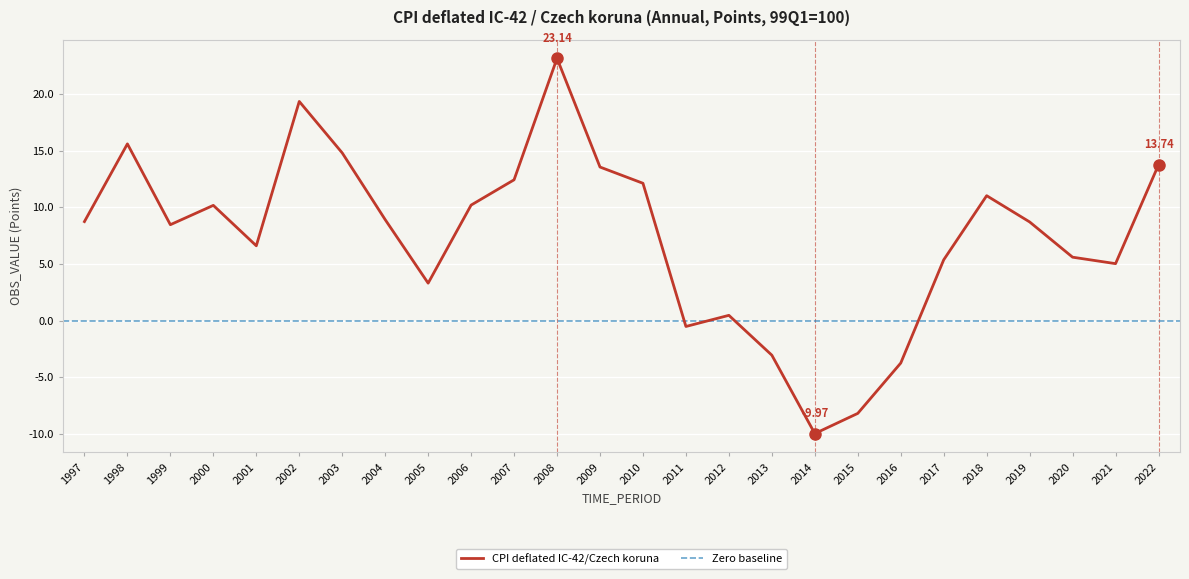

What is the difference between the maximum and minimum values?

33.1